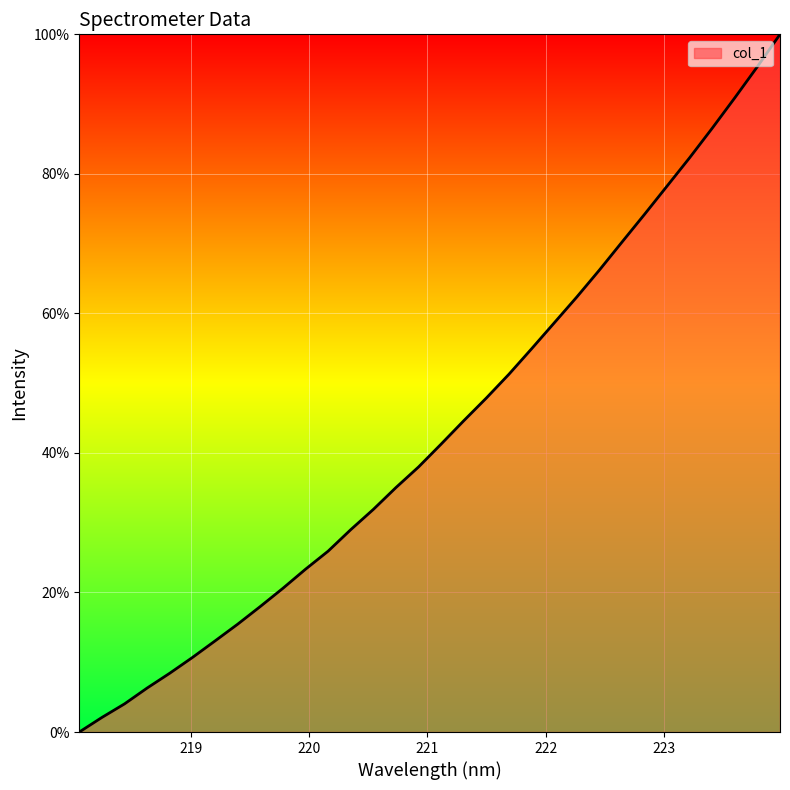

What is the greatest value displayed?

100.0